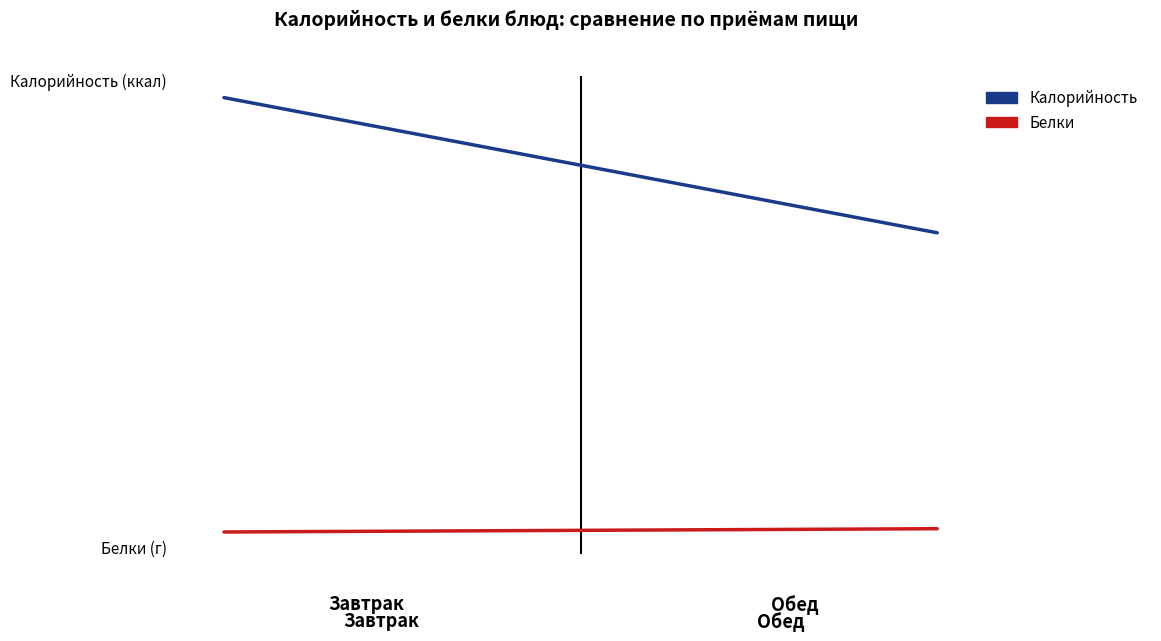

What is the maximum value for Белки?

5.0